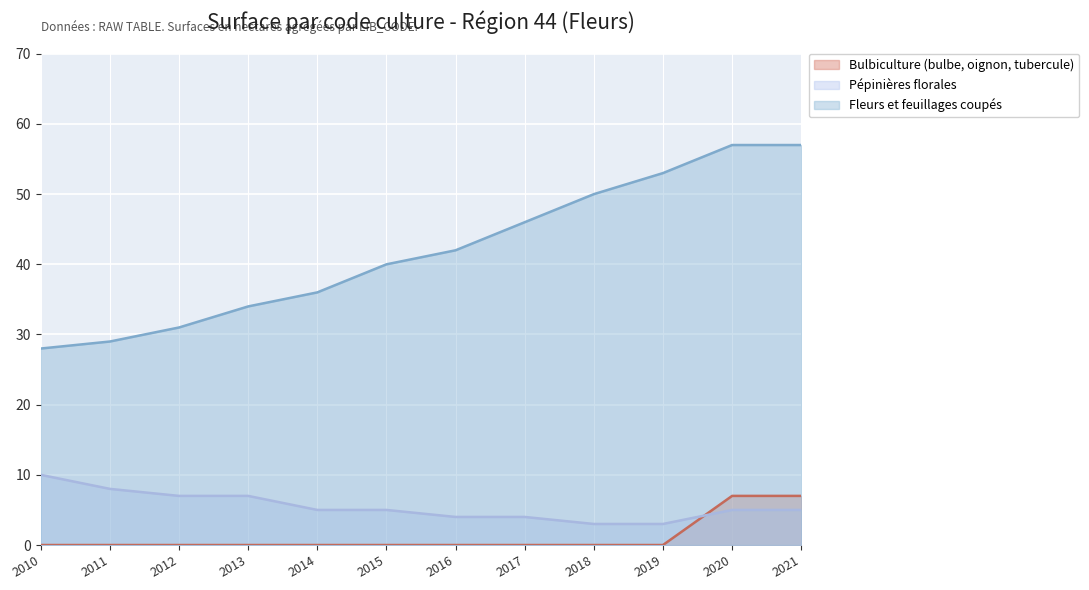

Reading left to right, what are all the values shown in this chart?

Bulbiculture (bulbe, oignon, tubercule): 0	0	0	0	0	0	0	0	0	0	7	7
Pépinières florales: 10	8	7	7	5	5	4	4	3	3	5	5
Fleurs et feuillages coupés: 28	29	31	34	36	40	42	46	50	53	57	57